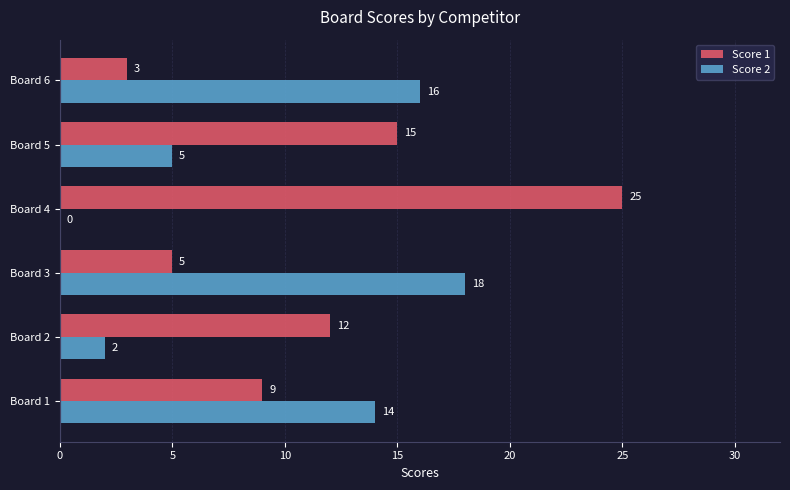

At which category is the sum across all series the highest?

Board 4